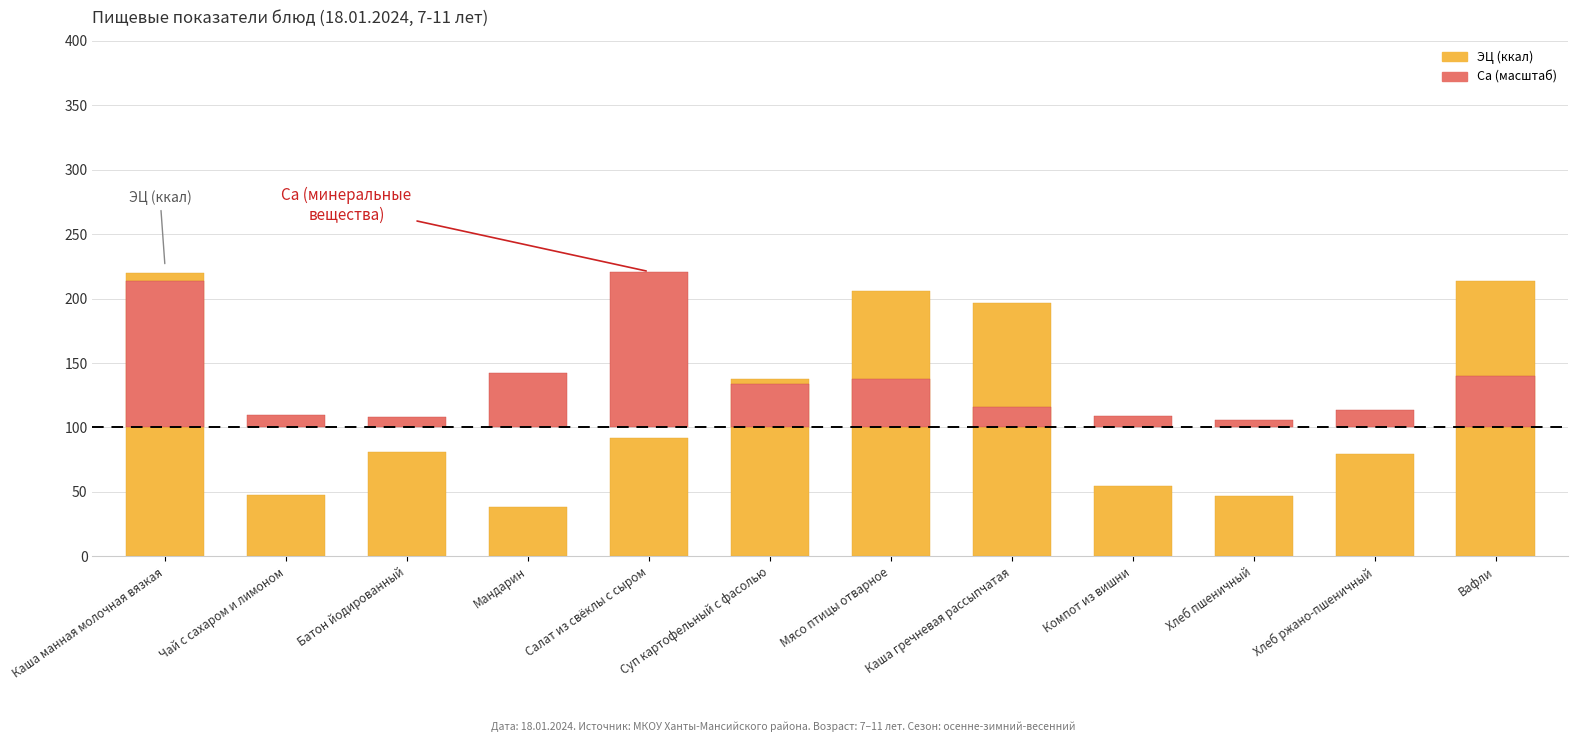

True or false: ЭЦ (ккал) has a value of 80.7 at Батон йодированный.

True